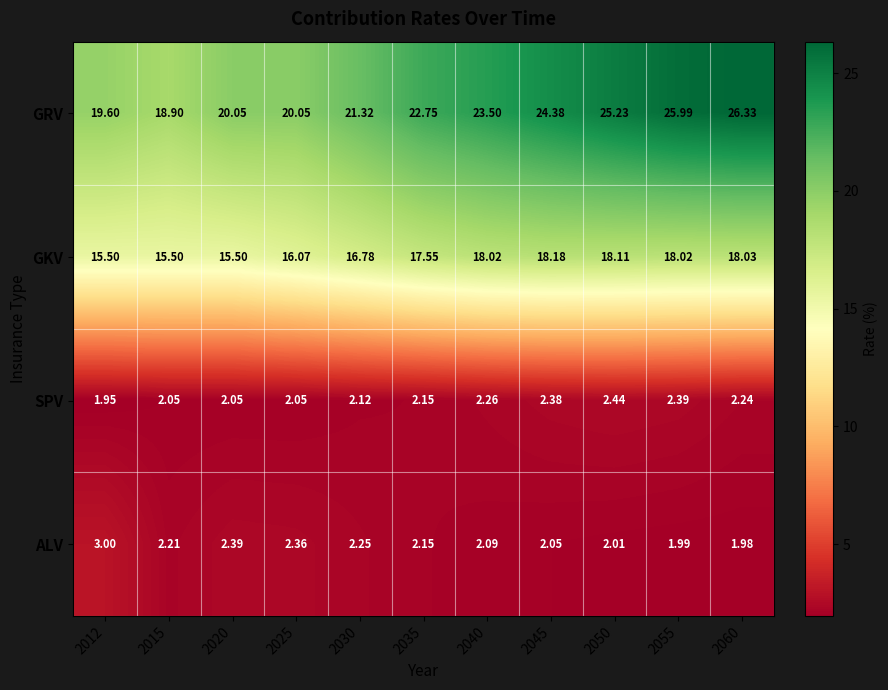

Which series has the widest spread of values?

GRV